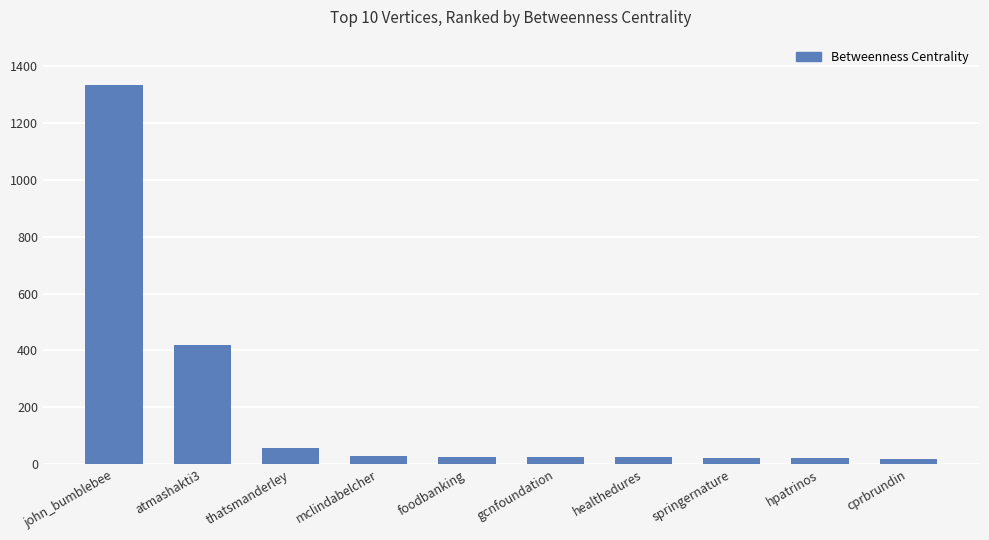

Which category has the highest value across all series?

john_bumblebee